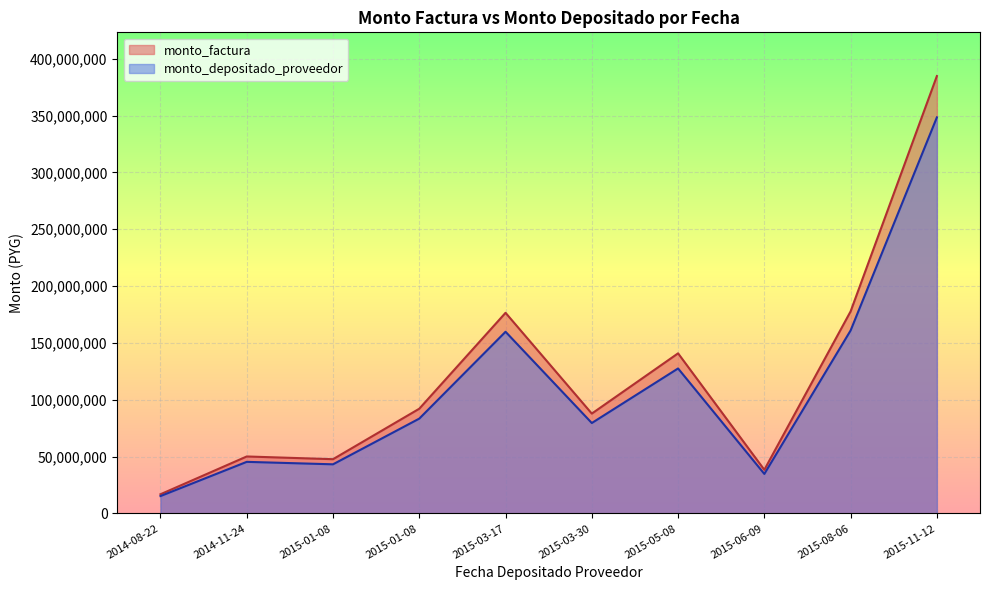

True or false: monto_factura and monto_depositado_proveedor cross at least once.

False